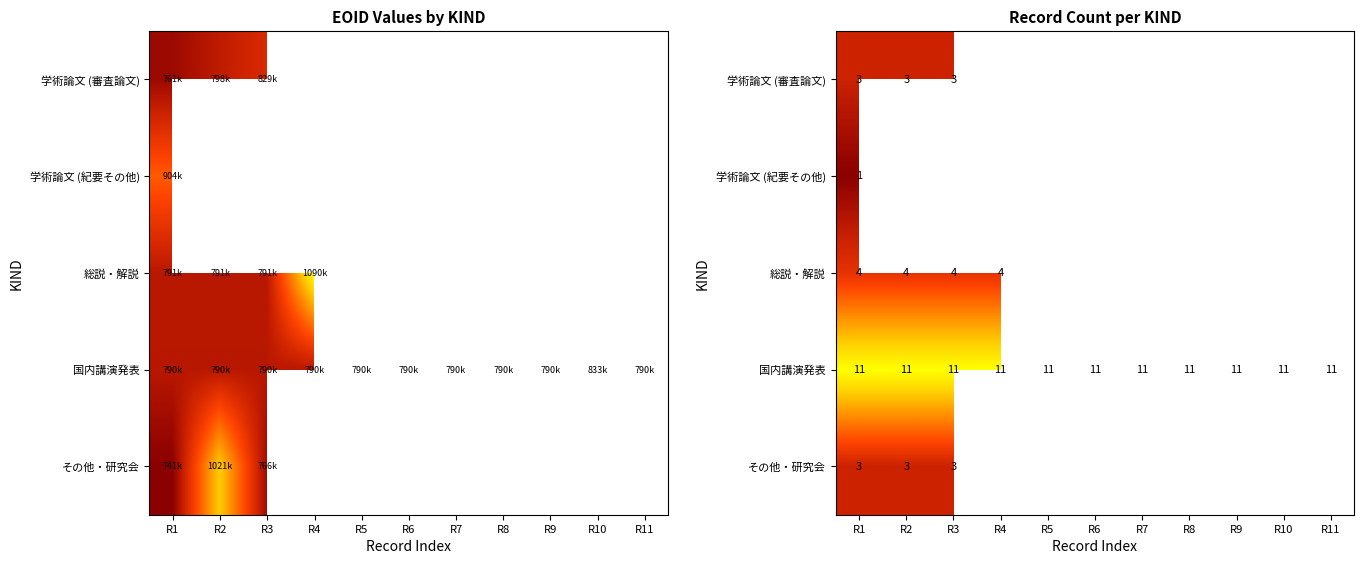

Is the value of 総説・解説 at R1 greater than the value of 学術論文 (紀要その他) at R3?

No